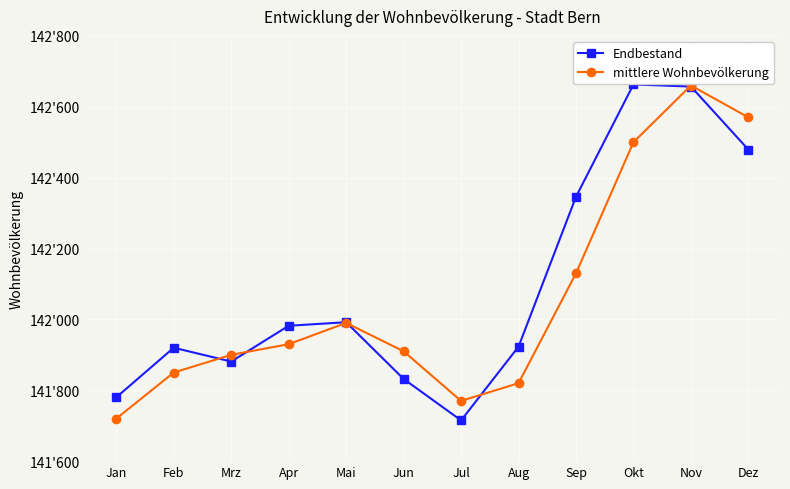

The mittlere Wohnbevölkerung series shows 141930 at Apr. True or false?

True